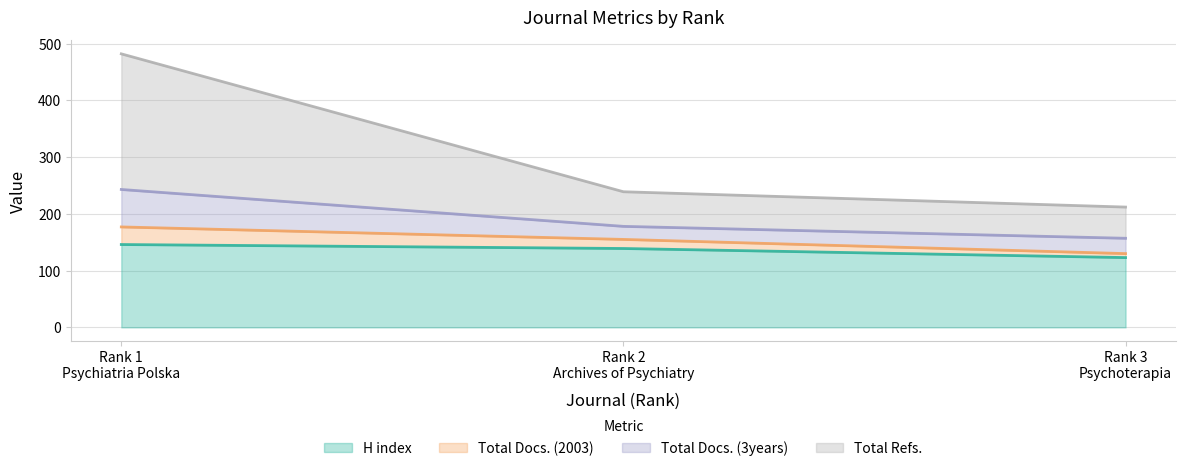

What is the minimum value for H index?

123